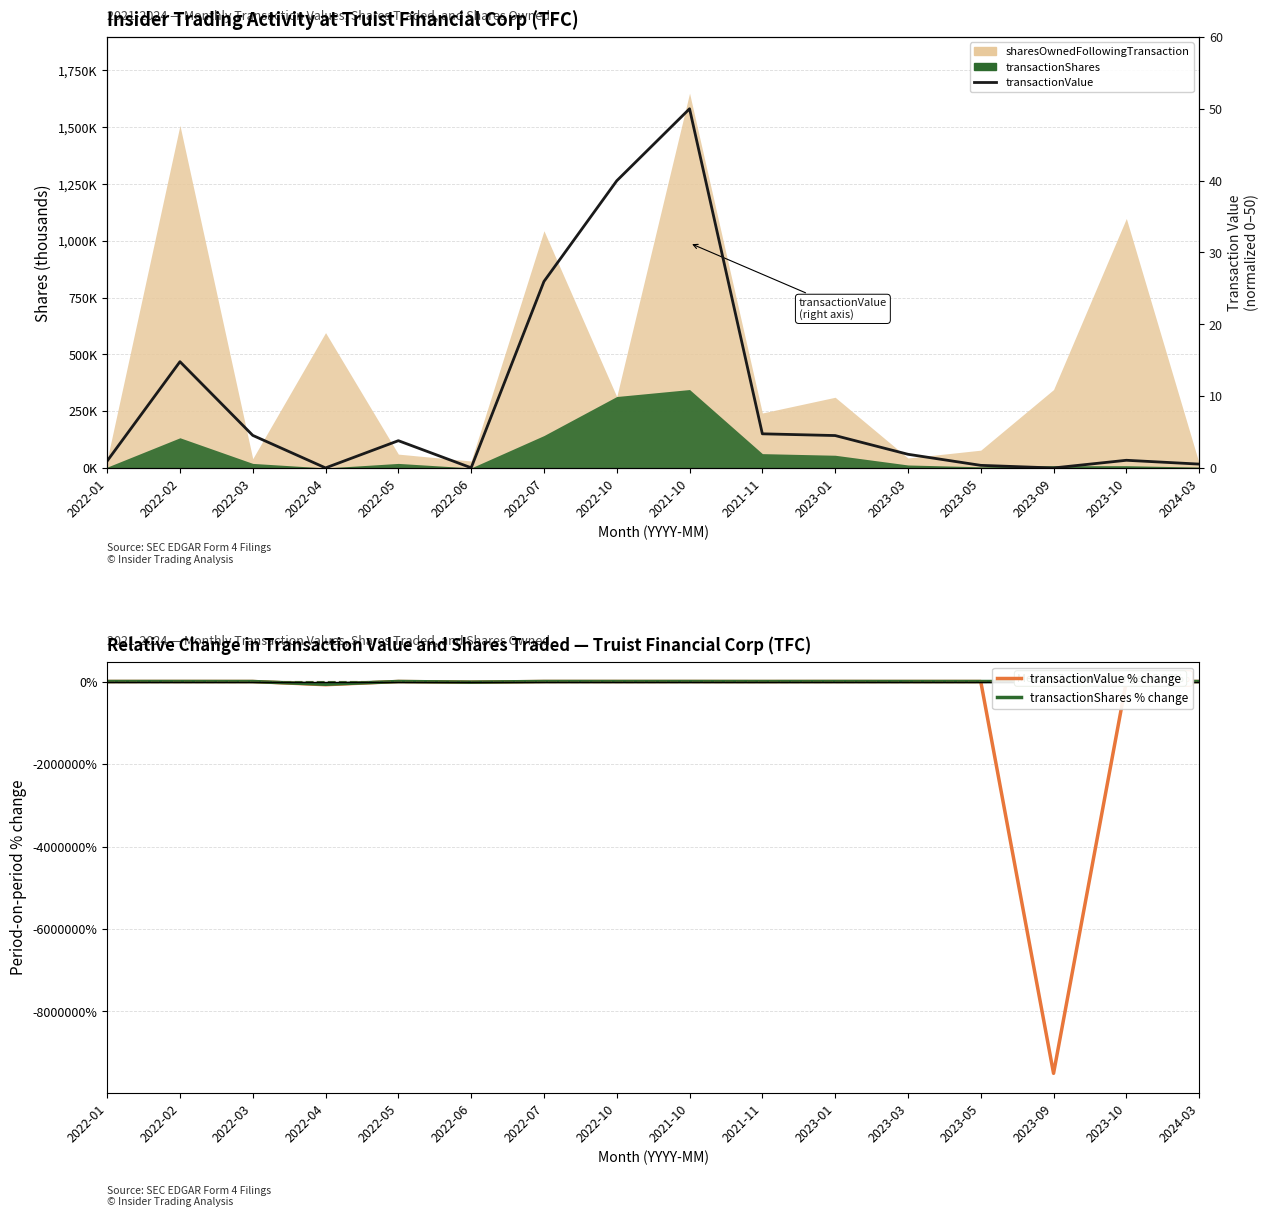

True or false: transactionShares % change has more than 2 points higher than both neighbors.

True